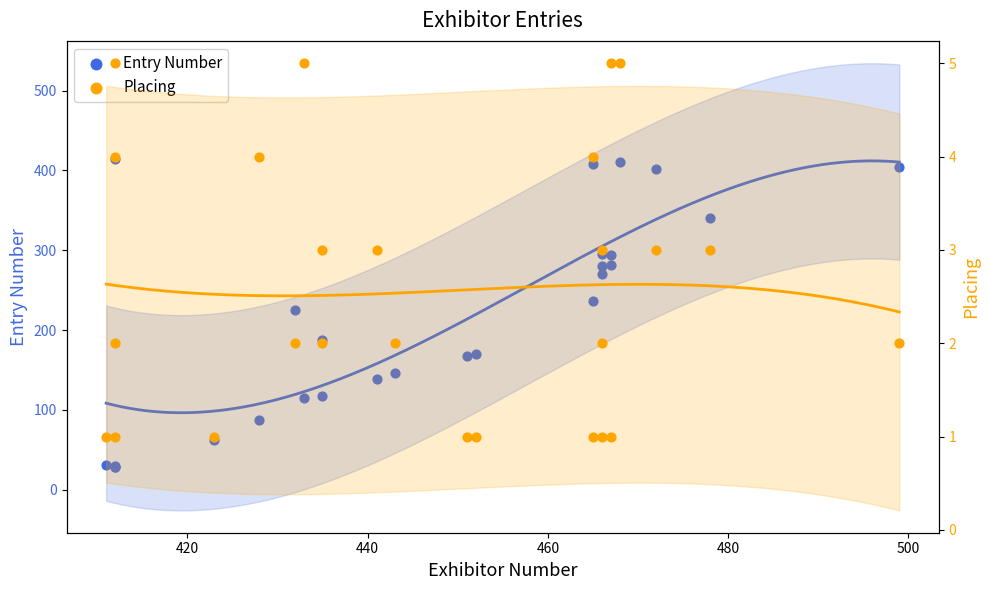

What are all the series names shown in the legend?

Entry Number, Placing